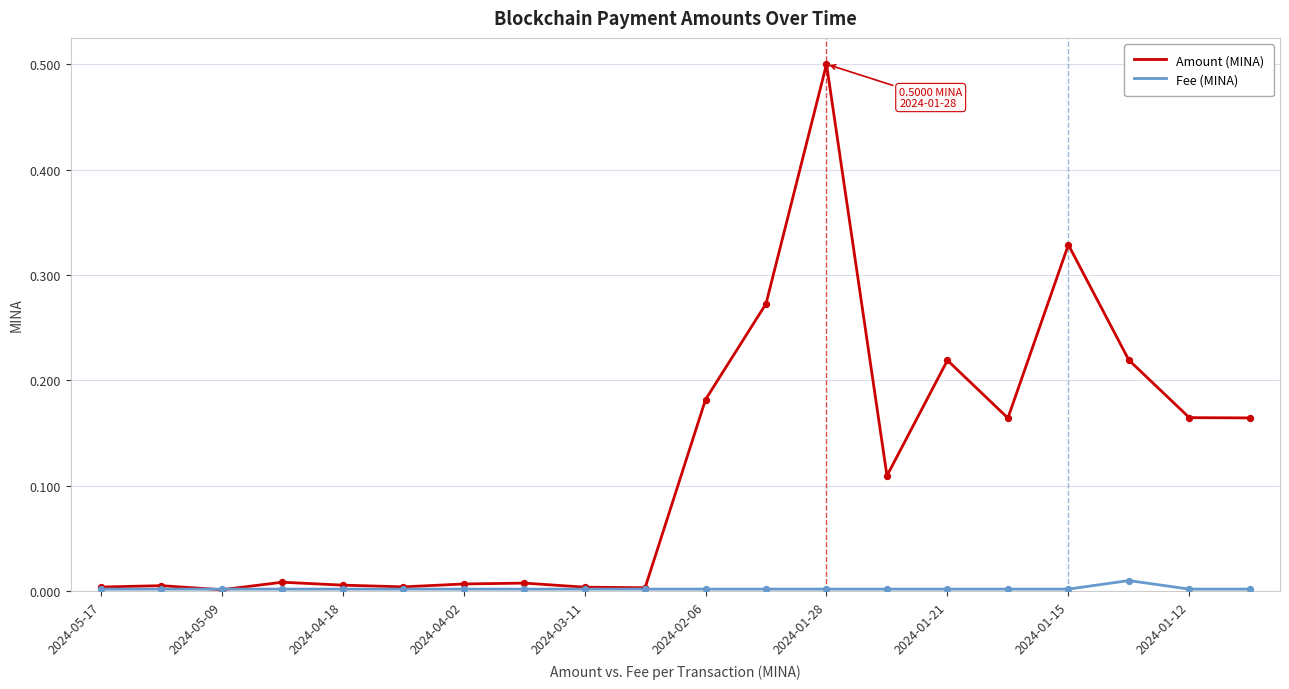

Which series has the largest range (max minus min)?

Amount (MINA)